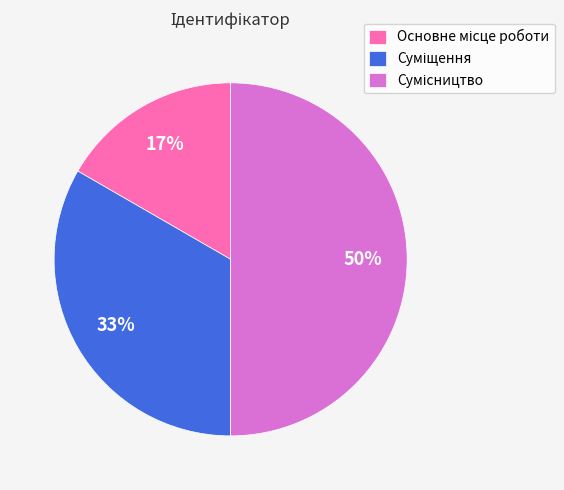

To the nearest percent, what is the difference between the largest and smallest slice percentages?

33%